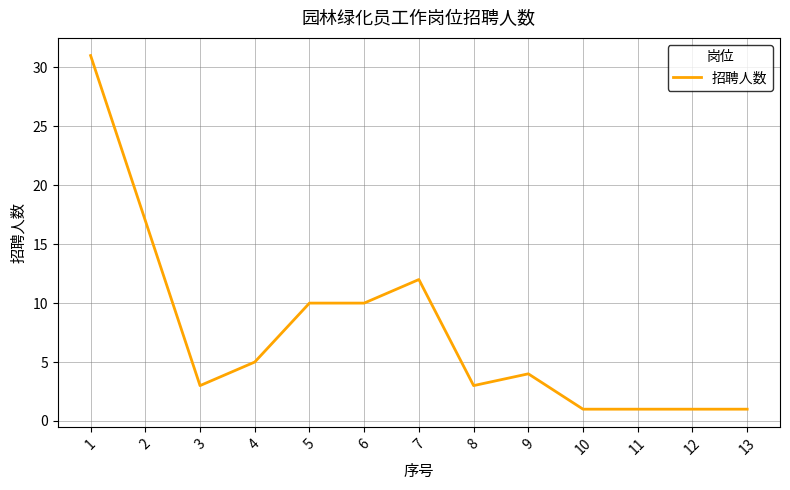

What is the change in value from 1 to 9?

-27